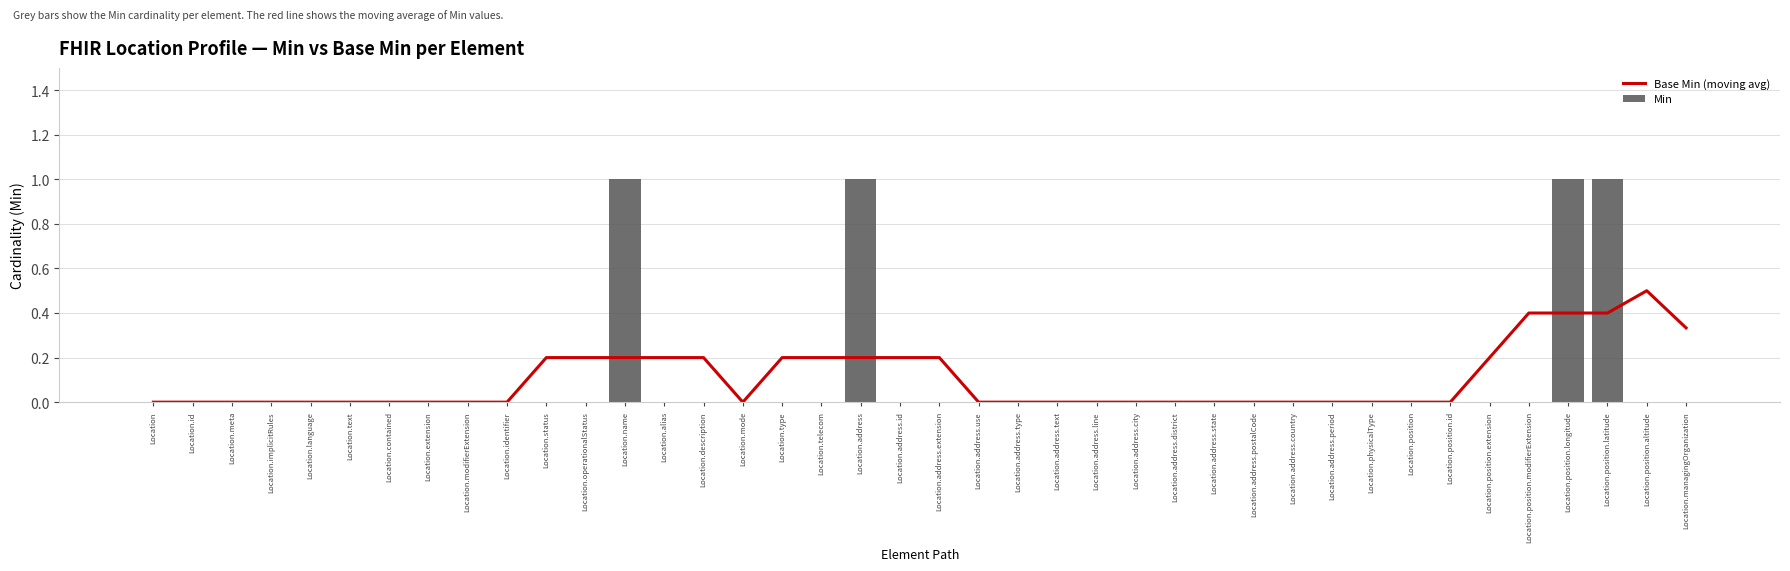

Reading left to right, list all the values displayed in this chart.

Base Min (moving avg): 0.0	0.0	0.0	0.0	0.0	0.0	0.0	0.0	0.0	0.0	0.2	0.2	0.2	0.2	0.2	0.0	0.2	0.2	0.2	0.2	0.2	0.0	0.0	0.0	0.0	0.0	0.0	0.0	0.0	0.0	0.0	0.0	0.0	0.0	0.2	0.4	0.4	0.4	0.5	0.3
Min: 0.0	0.0	0.0	0.0	0.0	0.0	0.0	0.0	0.0	0.0	0.0	0.0	1.0	0.0	0.0	0.0	0.0	0.0	1.0	0.0	0.0	0.0	0.0	0.0	0.0	0.0	0.0	0.0	0.0	0.0	0.0	0.0	0.0	0.0	0.0	0.0	1.0	1.0	0.0	0.0